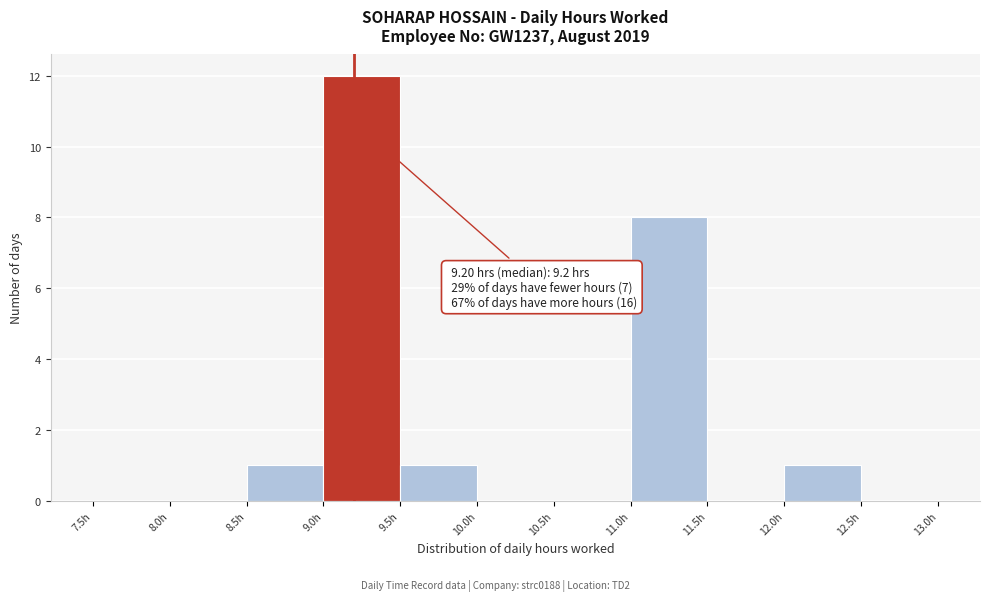

Which range on the x-axis has the tallest bar?

9.0 to 9.5